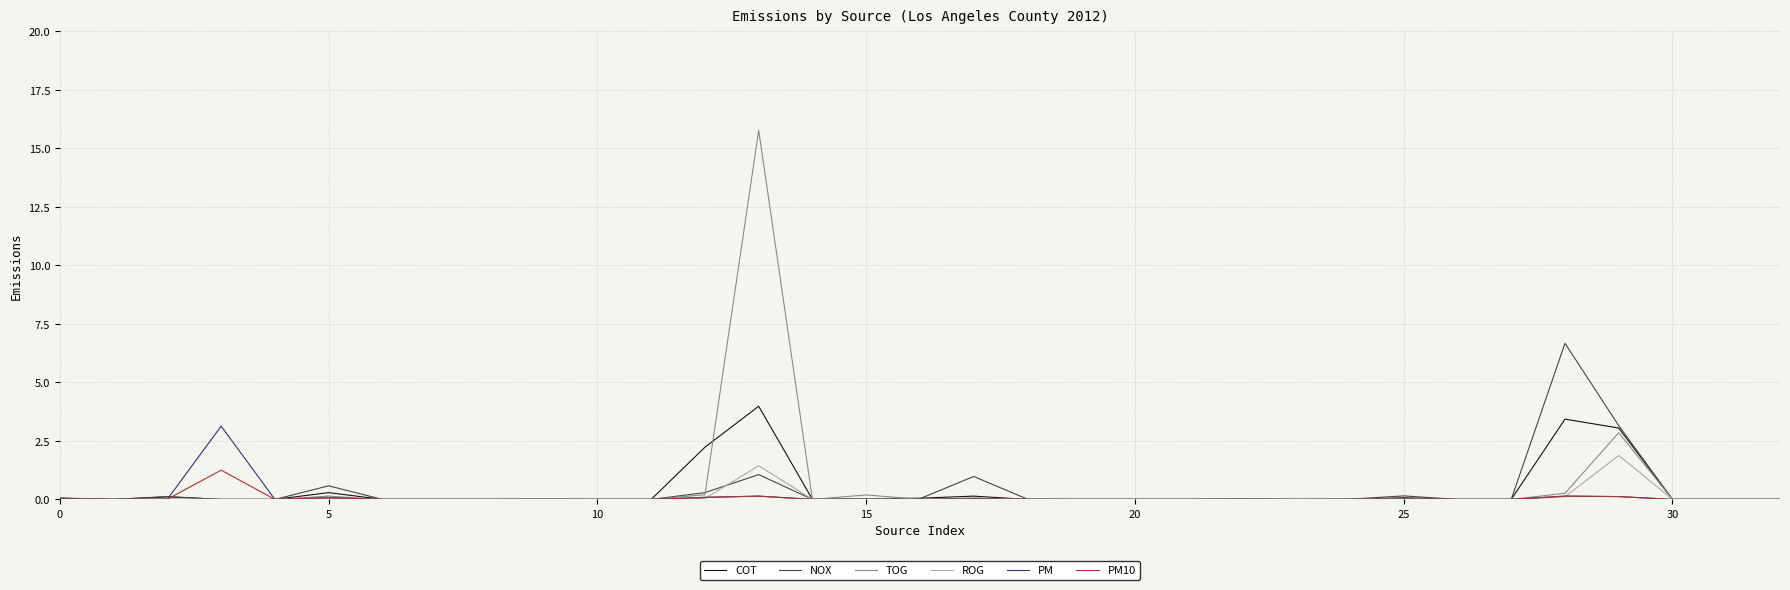

What is the maximum value shown in the chart?

15.8